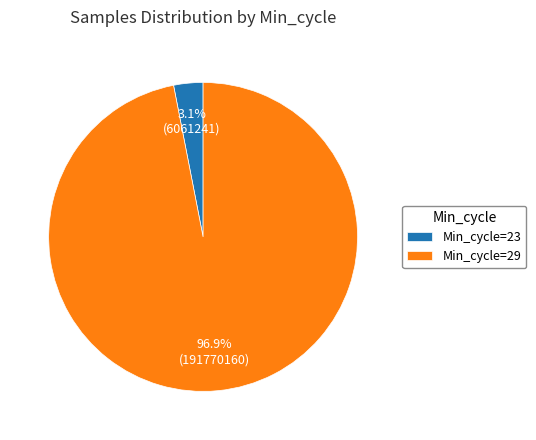

Does any single category account for the majority?

Yes